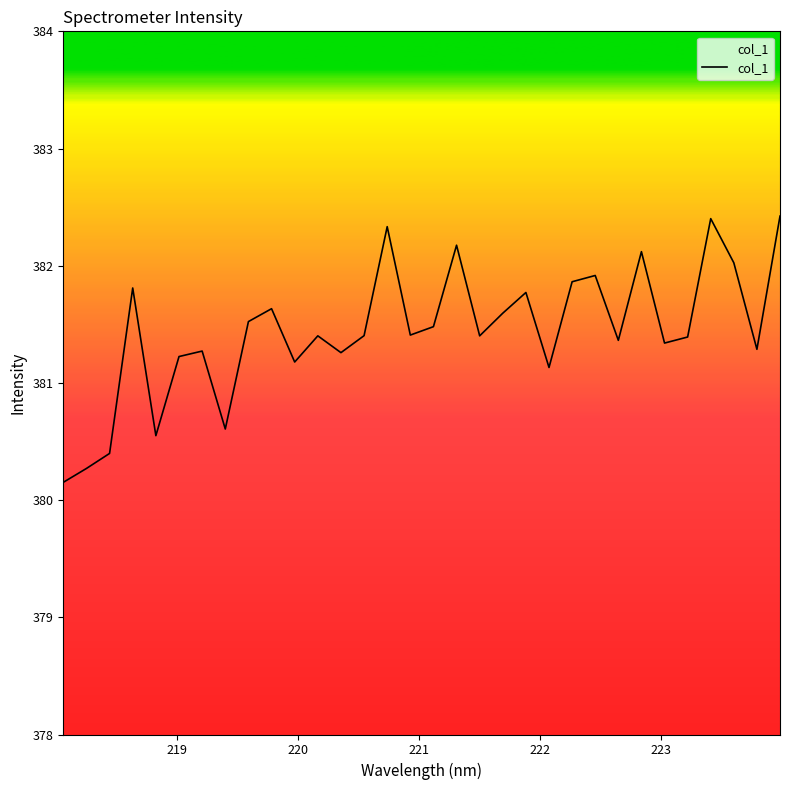

What is the difference between the maximum and minimum values?

2.3